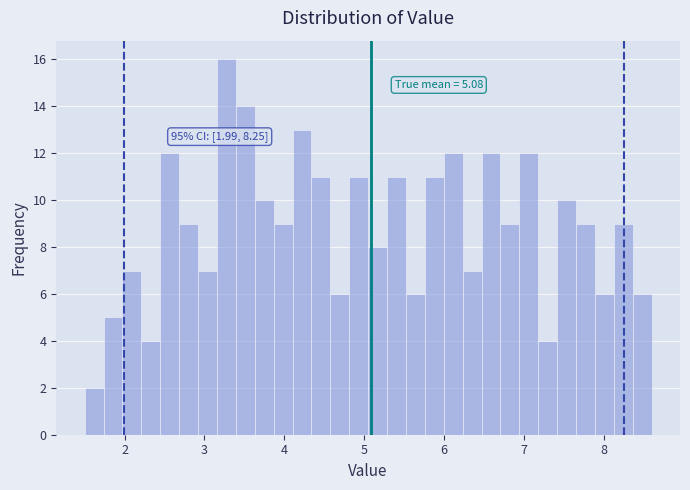

Around what value on the x-axis is the tallest bar? Give the approximate position of its centre, as read against the axis.

3.3